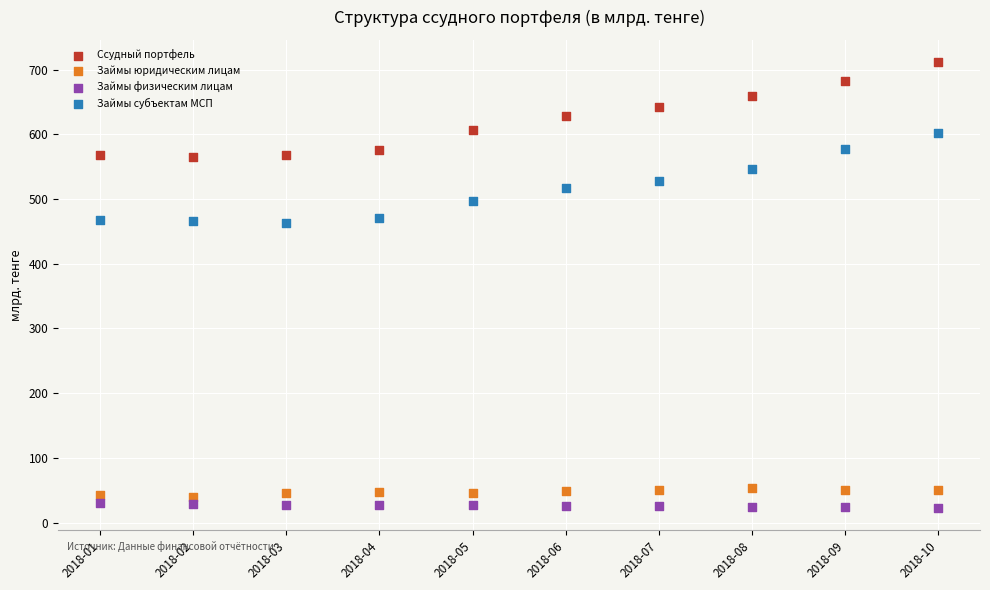

What are all the series names shown in the legend?

Ссудный портфель, Займы юридическим лицам, Займы физическим лицам, Займы субъектам МСП